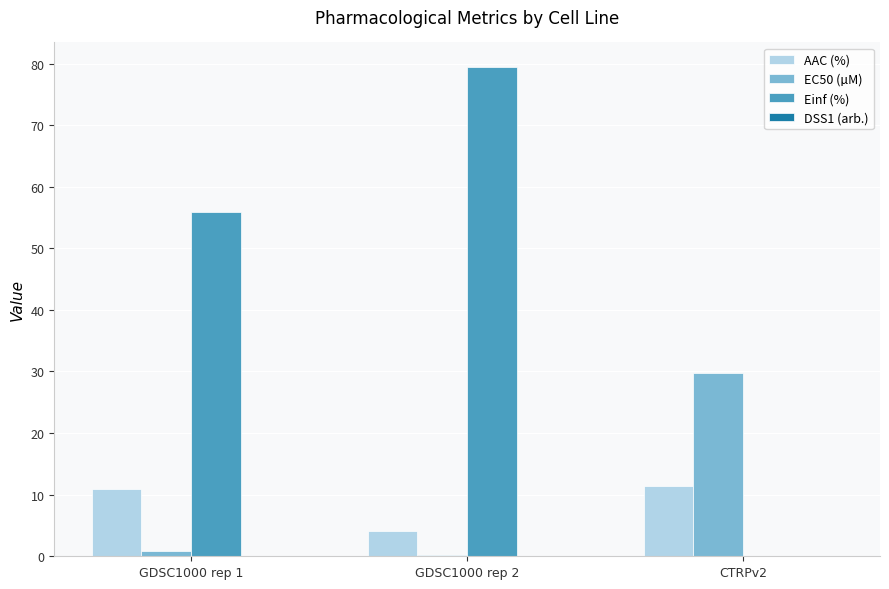

Where does the Einf (%) series first go above 55?

GDSC1000 rep 1